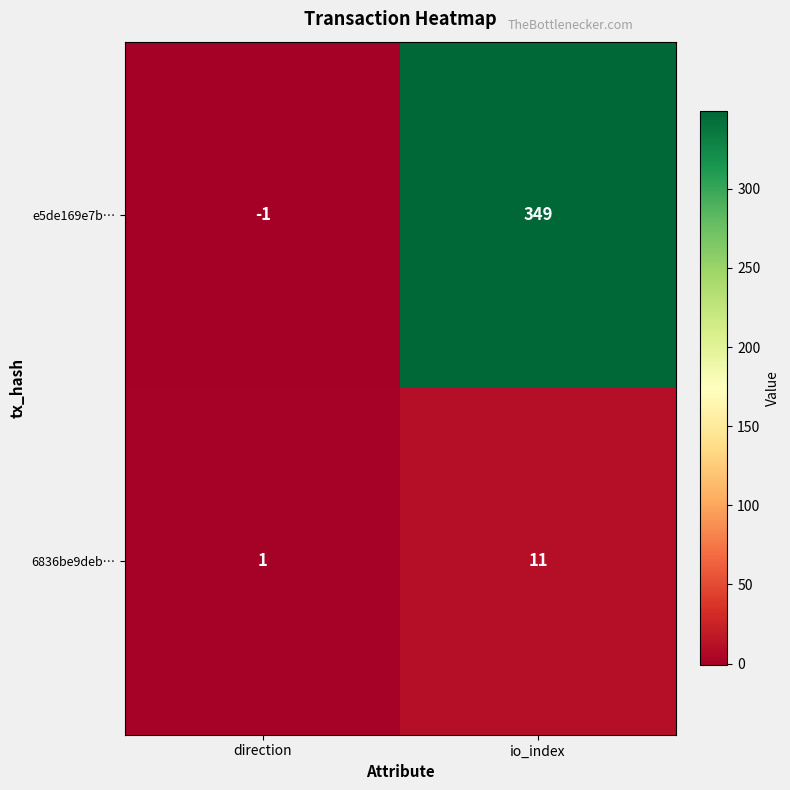

What is the total value across all series at io_index?

360